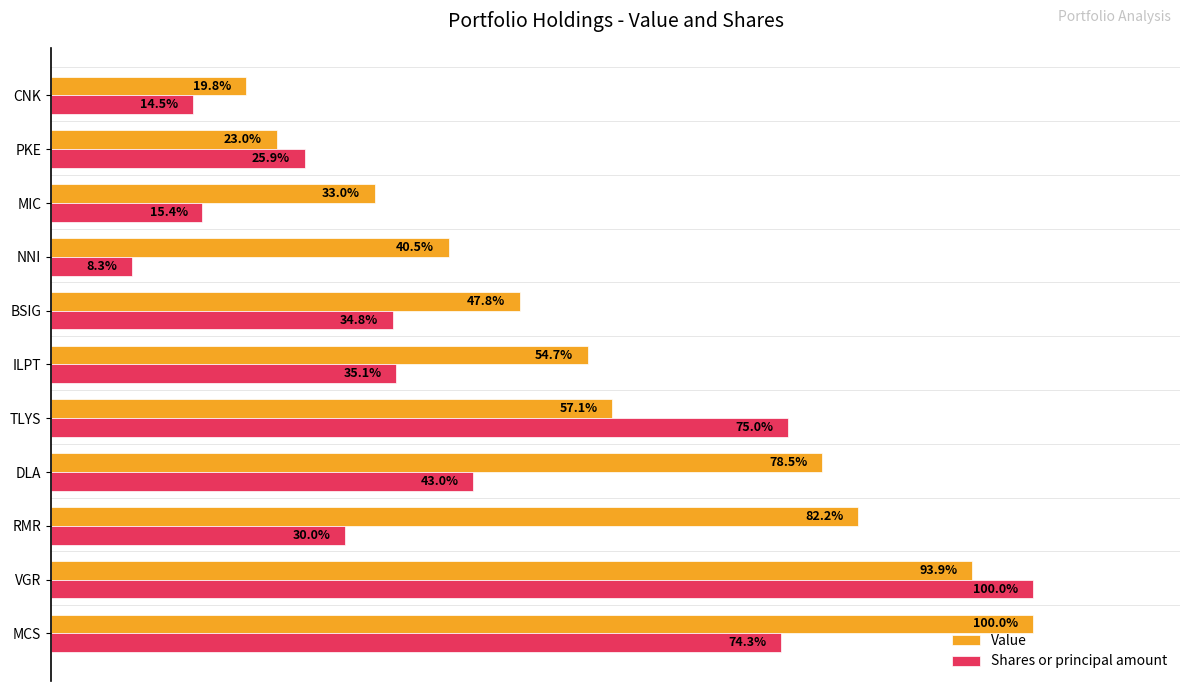

Is the value of Shares or principal amount at PKE greater than the value of Value at VGR?

No